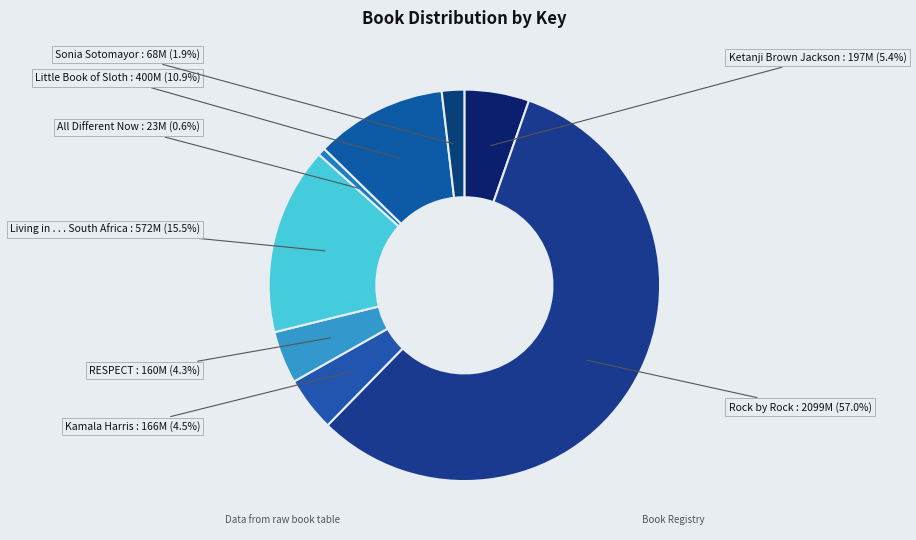

How many slices are in this pie chart?

8